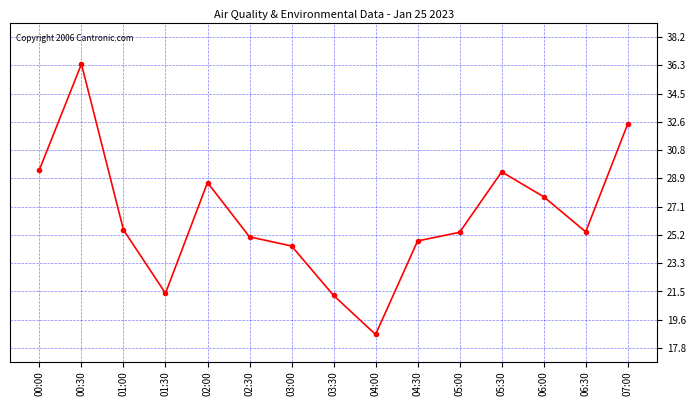

What is the ratio of the value at 01:00 to the value at 05:30?

0.9